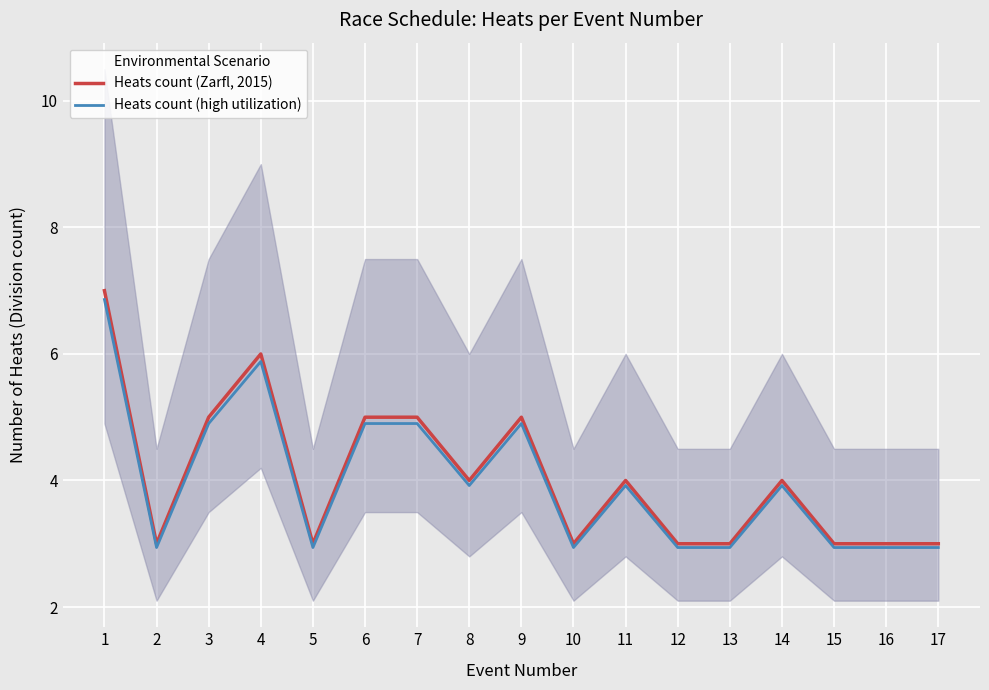

Between 17 and 11, which is larger?

11